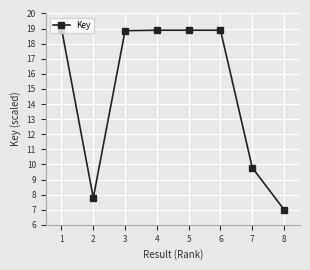

How many categories are shown in the chart?

8